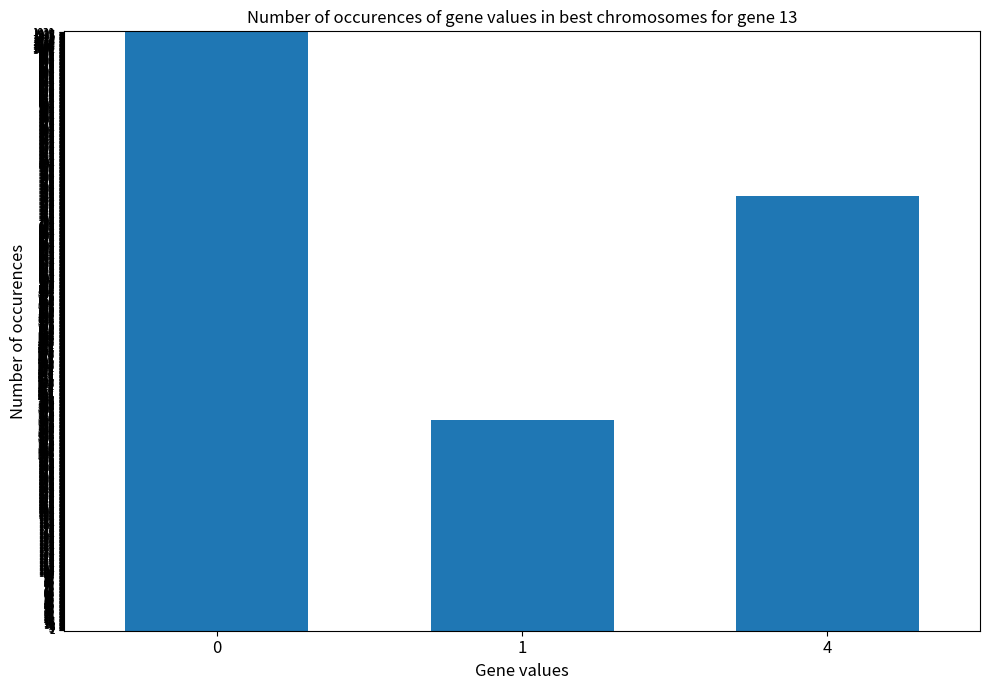

Rank the categories by value from lowest to highest.

1, 4, 0